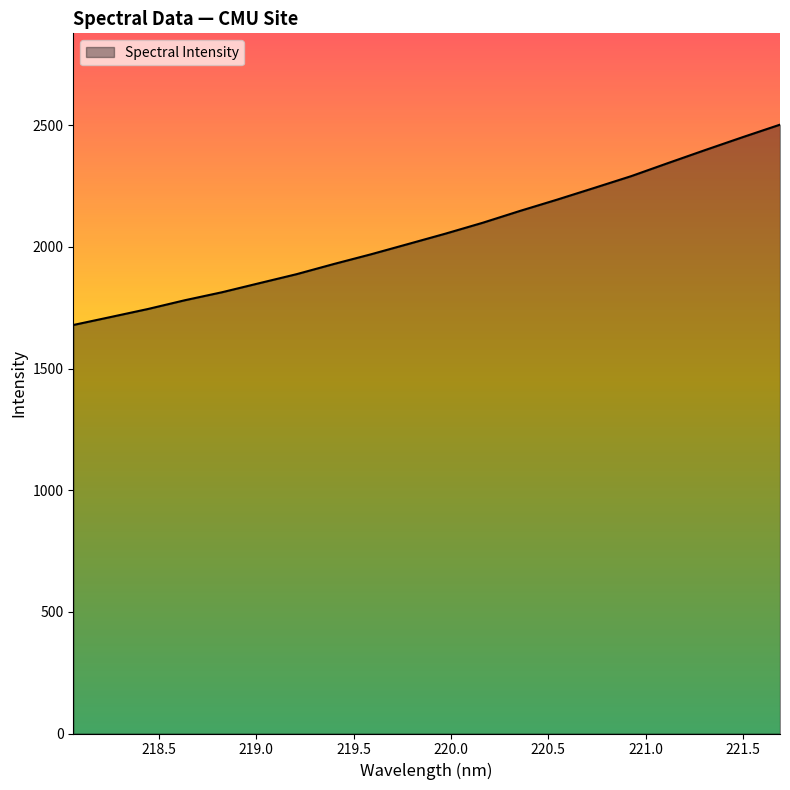

Reading right to left, list all the values displayed in this chart.

2502.4	2451.3	2398.8	2345.3	2291.0	2242.3	2194.1	2147.6	2099.1	2054.4	2011.9	1969.6	1929.7	1887.9	1850.9	1813.8	1780.9	1744.5	1711.7	1679.0